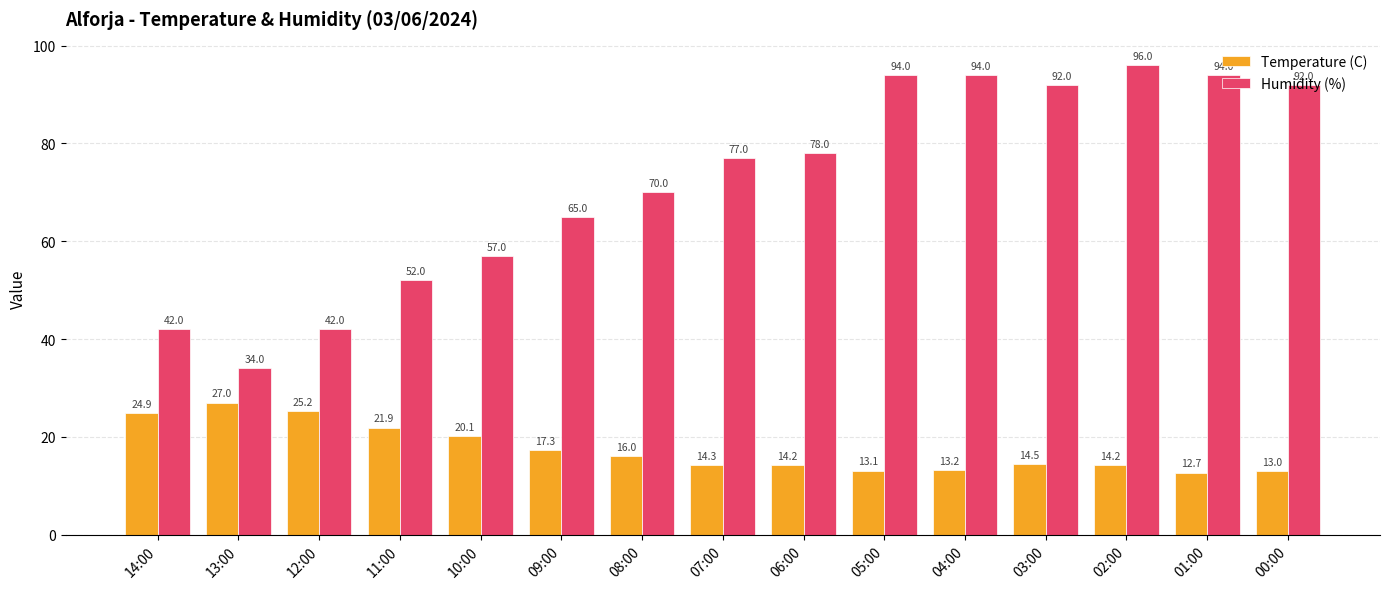

Reading left to right, extract all data points from this chart.

Temperature (C): 14:00=24.9	13:00=27.0	12:00=25.2	11:00=21.9	10:00=20.1	09:00=17.3	08:00=16.0	07:00=14.3	06:00=14.2	05:00=13.1	04:00=13.2	03:00=14.5	02:00=14.2	01:00=12.7	00:00=13.0
Humidity (%): 14:00=42.0	13:00=34.0	12:00=42.0	11:00=52.0	10:00=57.0	09:00=65.0	08:00=70.0	07:00=77.0	06:00=78.0	05:00=94.0	04:00=94.0	03:00=92.0	02:00=96.0	01:00=94.0	00:00=92.0